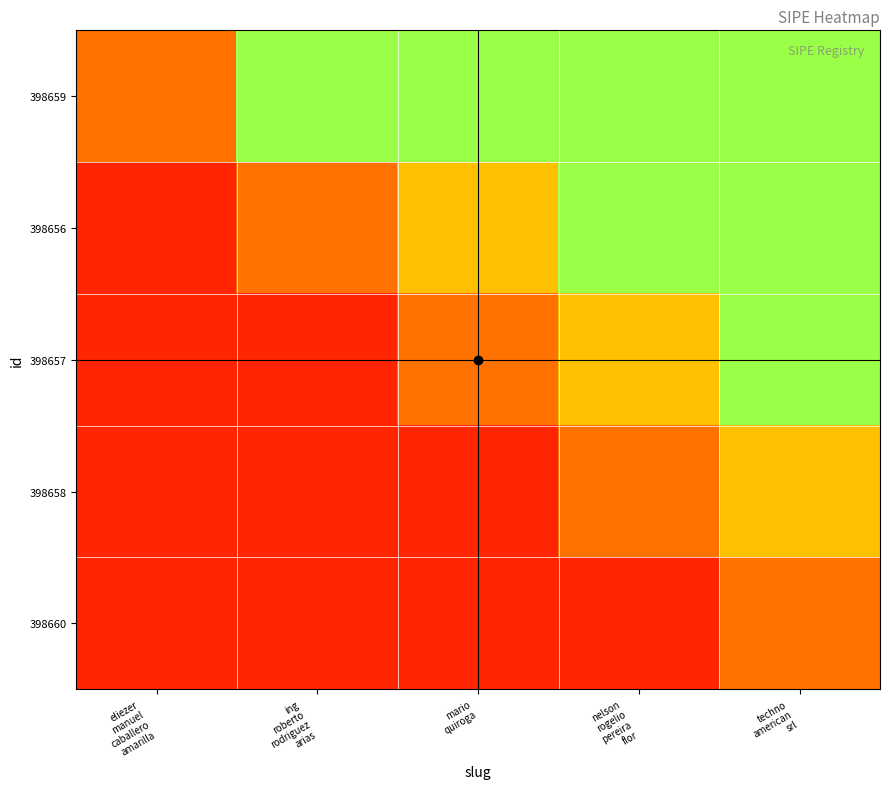

At which category is the sum across all series the highest?

techno
american
srl